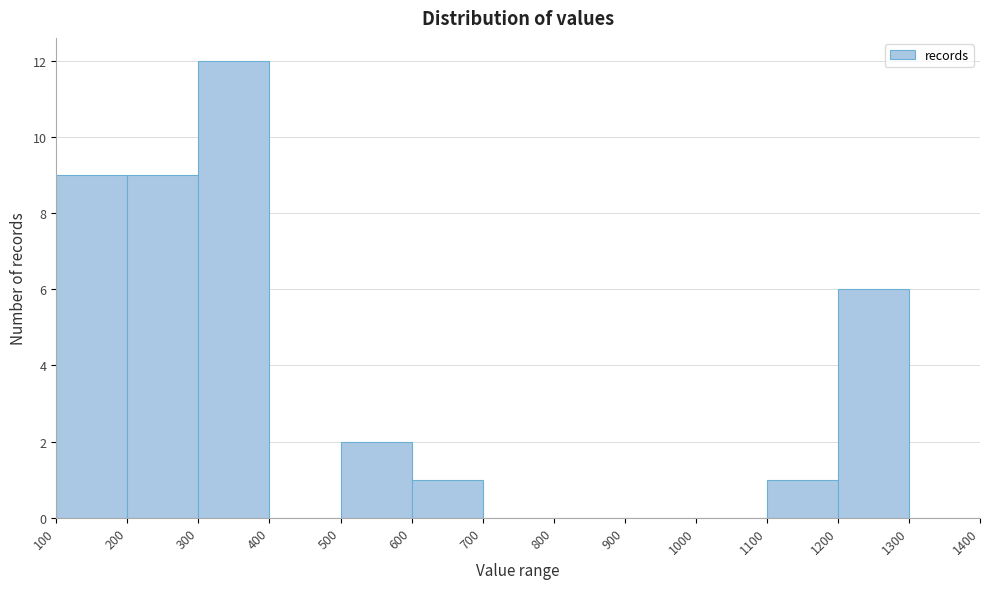

Reading left to right, list every bar in this chart as the range it spans on the x-axis followed by its height. The values are not printed on the chart, so give them approximately, as read against the axis.

100 to 200: 9
200 to 300: 9
300 to 400: 12
400 to 500: 0
500 to 600: 2
600 to 700: 1
700 to 800: 0
800 to 900: 0
900 to 1000: 0
1000 to 1100: 0
1100 to 1200: 1
1200 to 1300: 6
1300 to 1400: 0